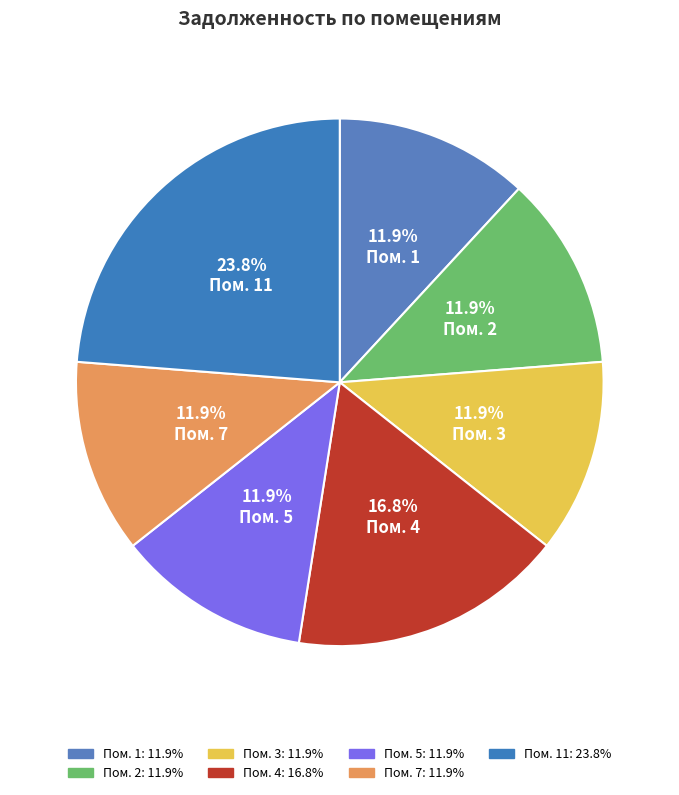

How many segments does this pie chart have?

7